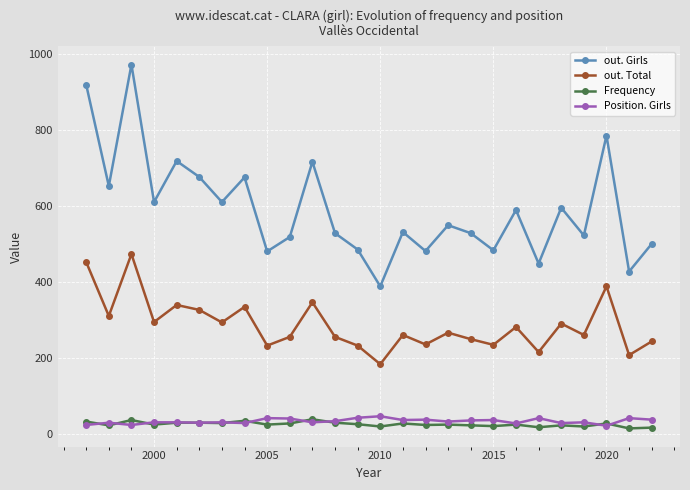

Which series has the widest spread of values?

out. Girls